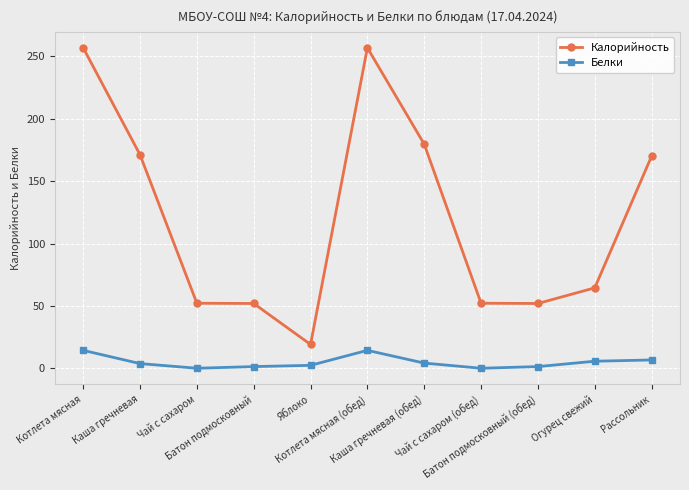

Which series has the largest total across all categories?

Калорийность